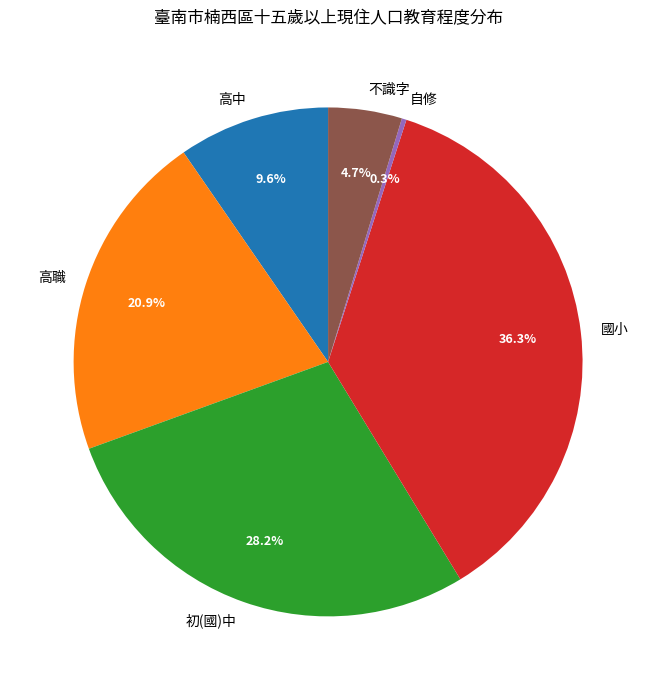

To the nearest percent, what is the difference between the largest and smallest slice percentages?

36%